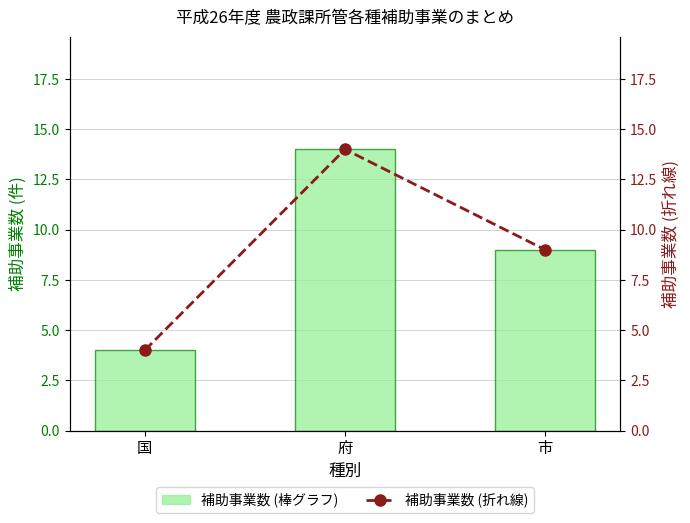

List the series in order of their peak value, lowest first.

補助事業数, 補助事業数 (折れ線)